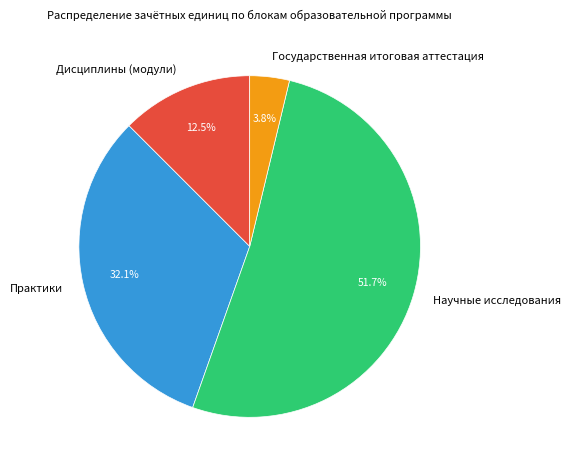

Which has a higher value, Дисциплины (модули) or Практики?

Практики